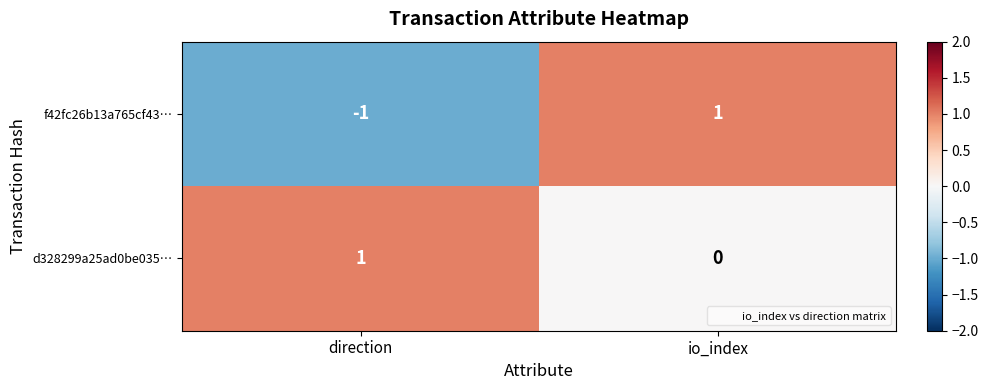

Is it true that d328299a25ad0be035… equals 0 at direction?

False